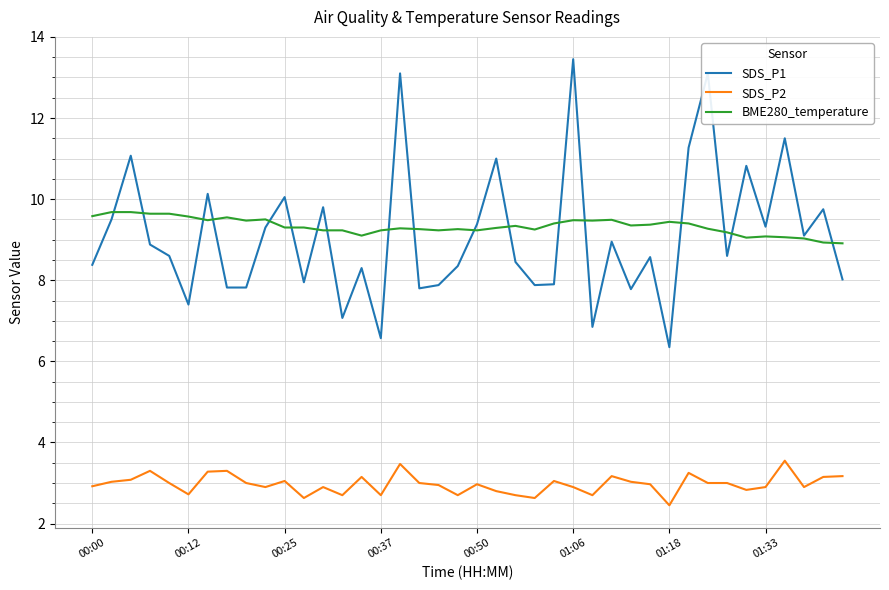

Which series has the largest range (max minus min)?

SDS_P1